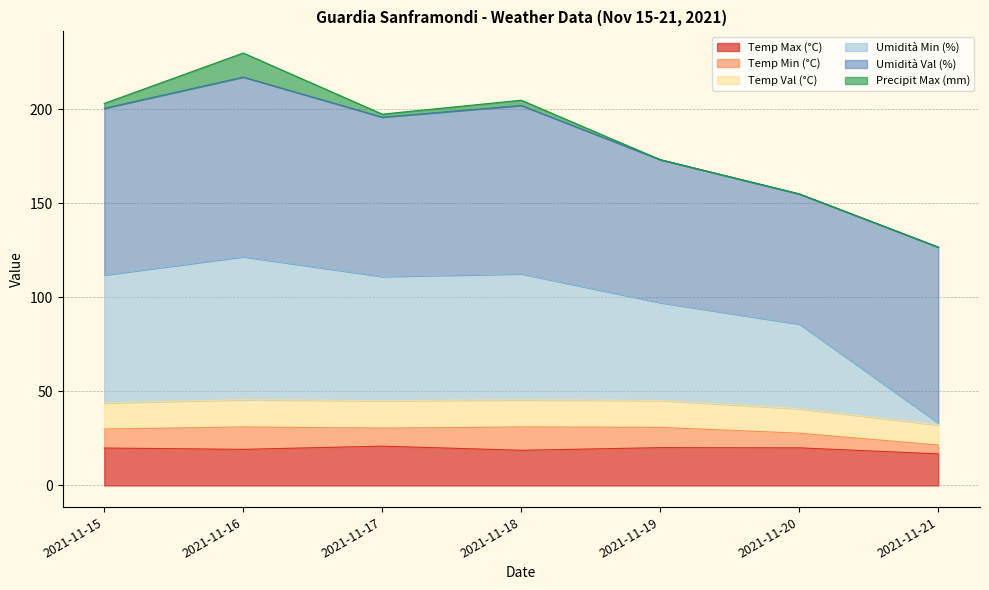

What is the maximum value for Temp Max (°C)?

20.9